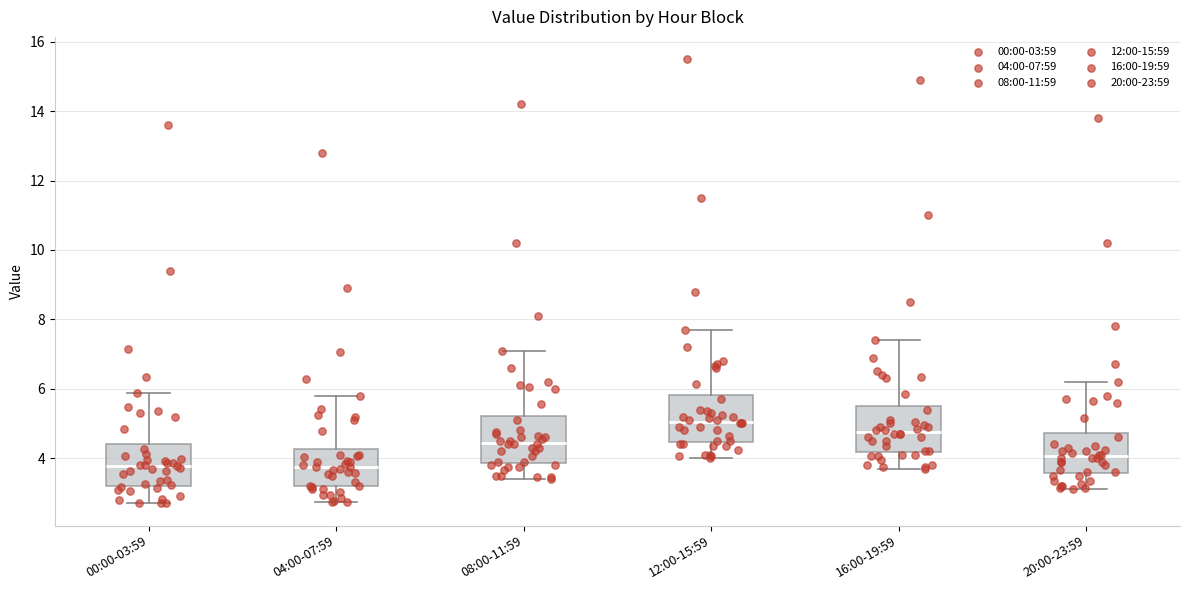

Reading left to right, transcribe this box plot: for each box, give where its median line is, the range the box spans, and where its two whiskers end, as read against the y-axis. The values are not printed on the chart, so give them approximately, as read against the axis.

00:00-03:59: median 3.8, box 3.2 to 4.4, whiskers 2.8 to 5.8
04:00-07:59: median 3.8, box 3.2 to 4.2, whiskers 2.8 to 5.8
08:00-11:59: median 4.4, box 3.8 to 5.2, whiskers 3.4 to 7.2
12:00-15:59: median 5.0, box 4.4 to 5.8, whiskers 4.0 to 7.8
16:00-19:59: median 4.8, box 4.2 to 5.6, whiskers 3.8 to 7.4
20:00-23:59: median 4.0, box 3.6 to 4.8, whiskers 3.2 to 6.2